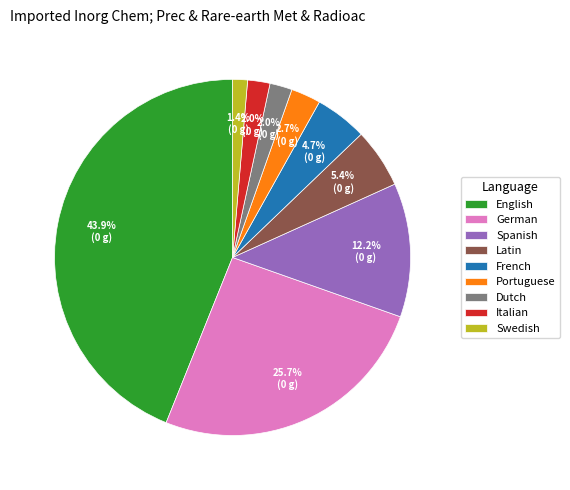

Which category has the biggest portion of the pie?

English